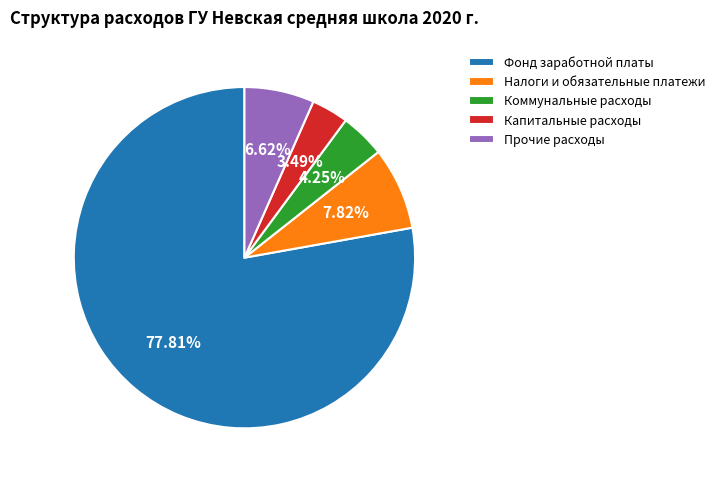

How many slices are in this pie chart?

5